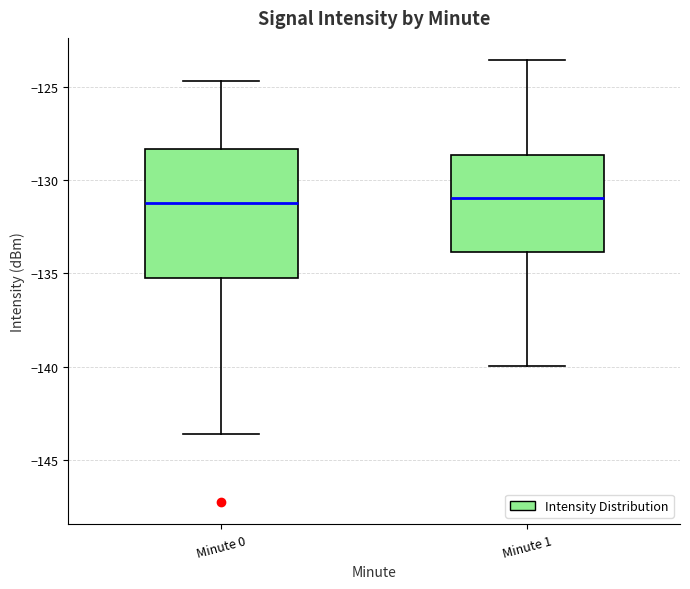

Reading left to right, transcribe this box plot: for each box, give where its median line is, the range the box spans, and where its two whiskers end, as read against the y-axis. The values are not printed on the chart, so give them approximately, as read against the axis.

Minute 0: median -131.0, box -135.5 to -128.5, whiskers -143.5 to -124.5
Minute 1: median -131.0, box -134.0 to -128.5, whiskers -140.0 to -123.5